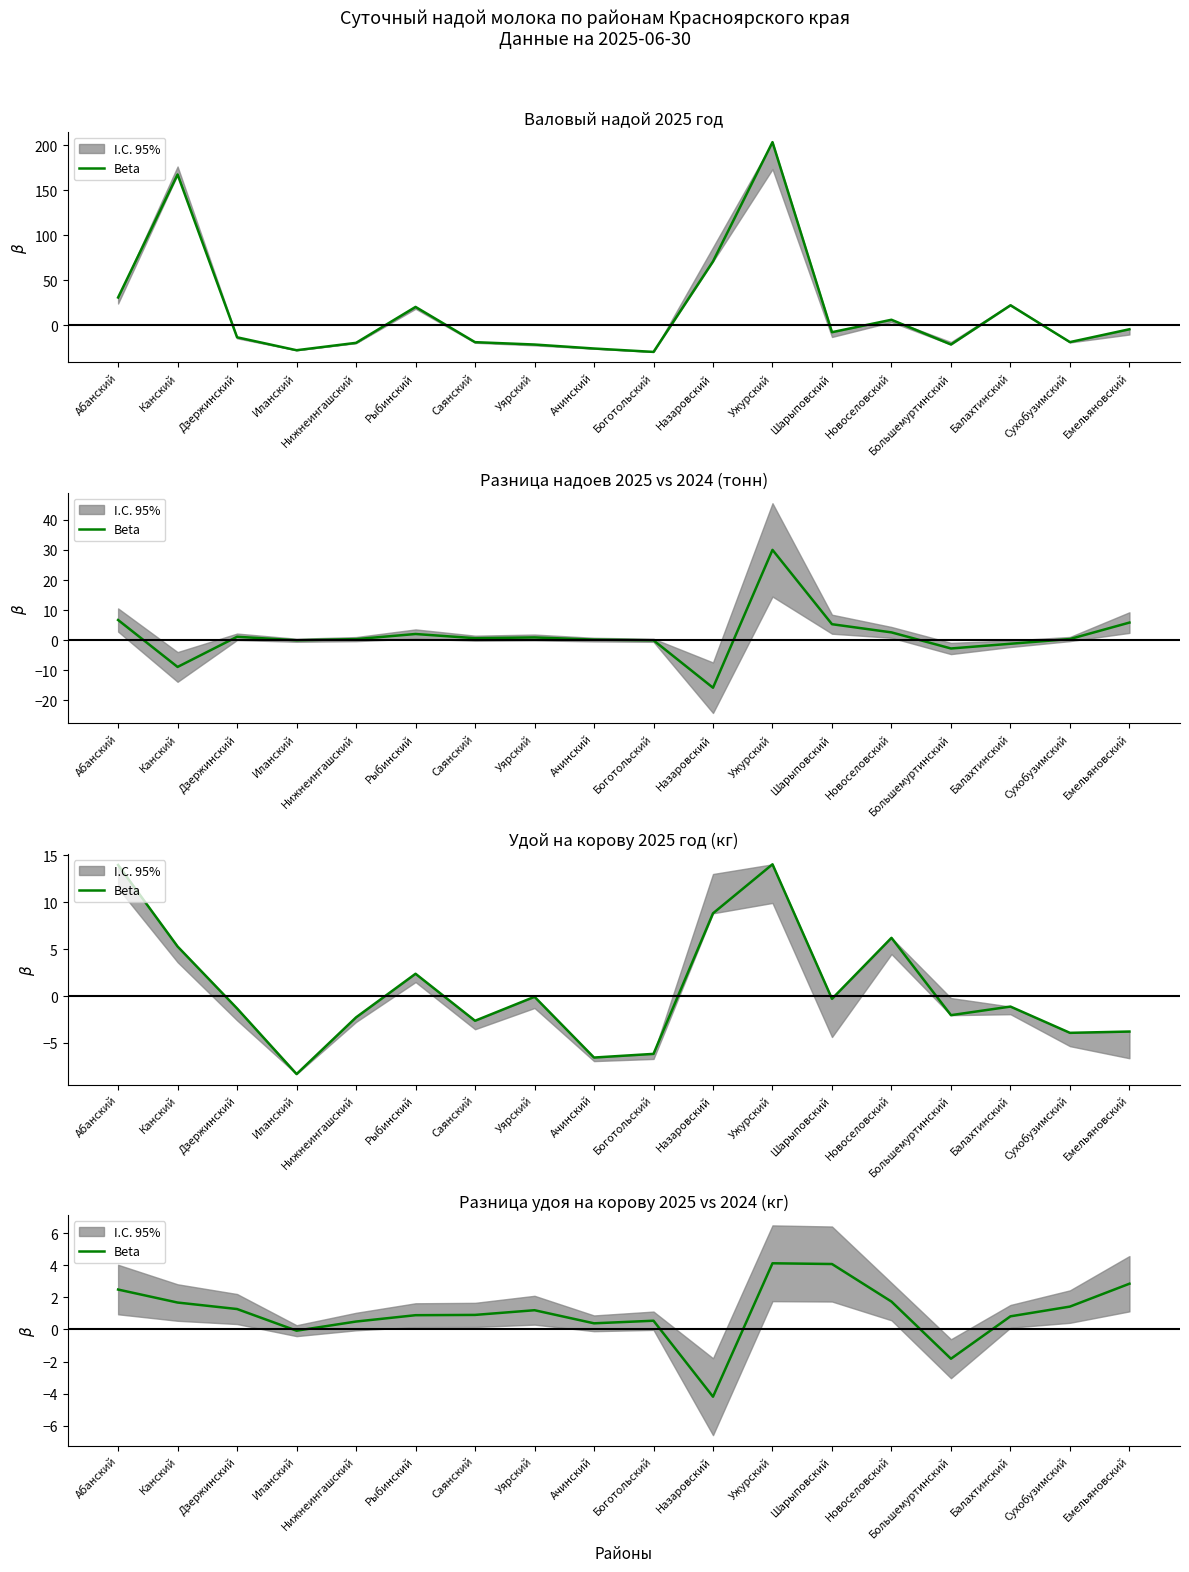

What is the label of the 14th point from the right?

Нижнеингашский